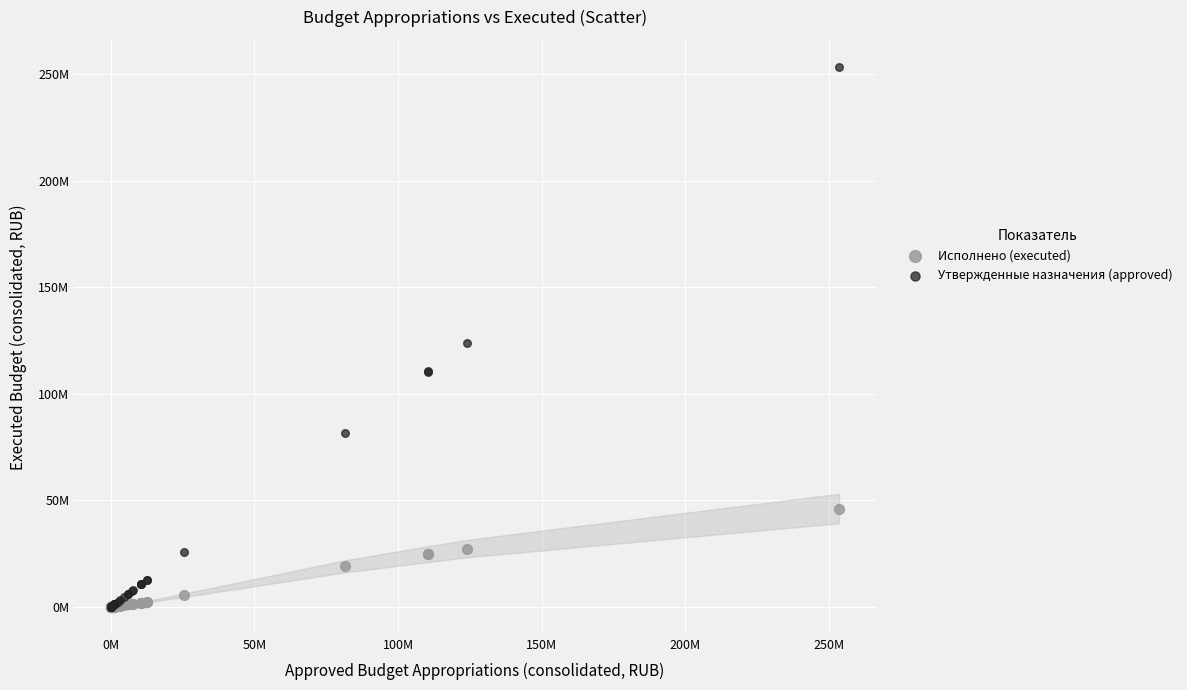

Which series has the largest Y range (max minus min)?

Утвержденные назначения (approved)